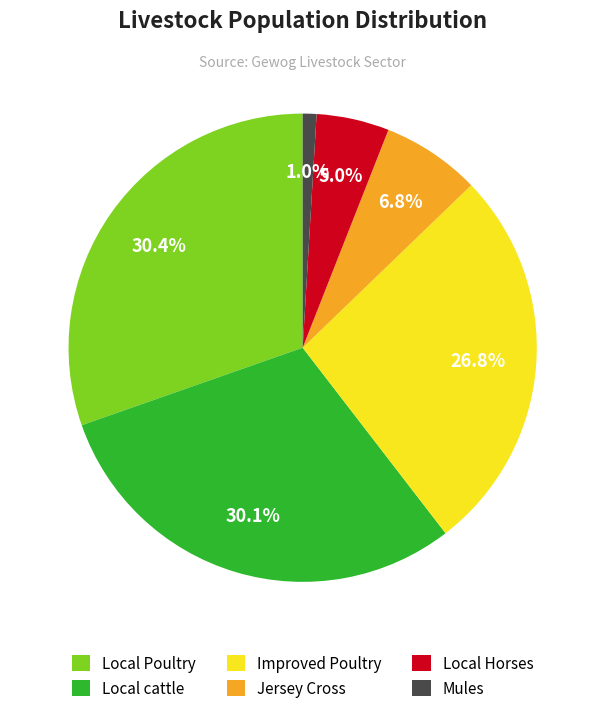

Is there any slice that represents more than half of the pie?

No